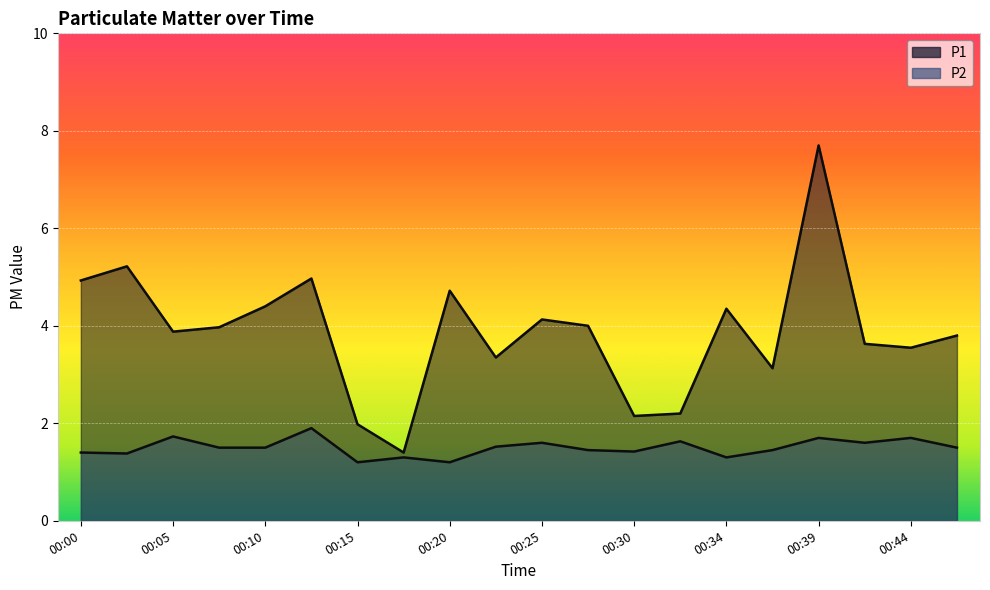

Where is P1 nearest to the value 4?

00:27